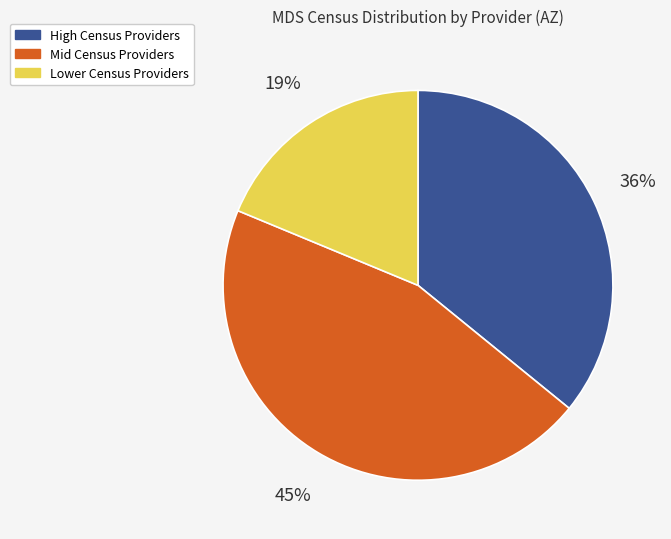

What percentage is the High Census Providers slice, to the nearest percent?

36%